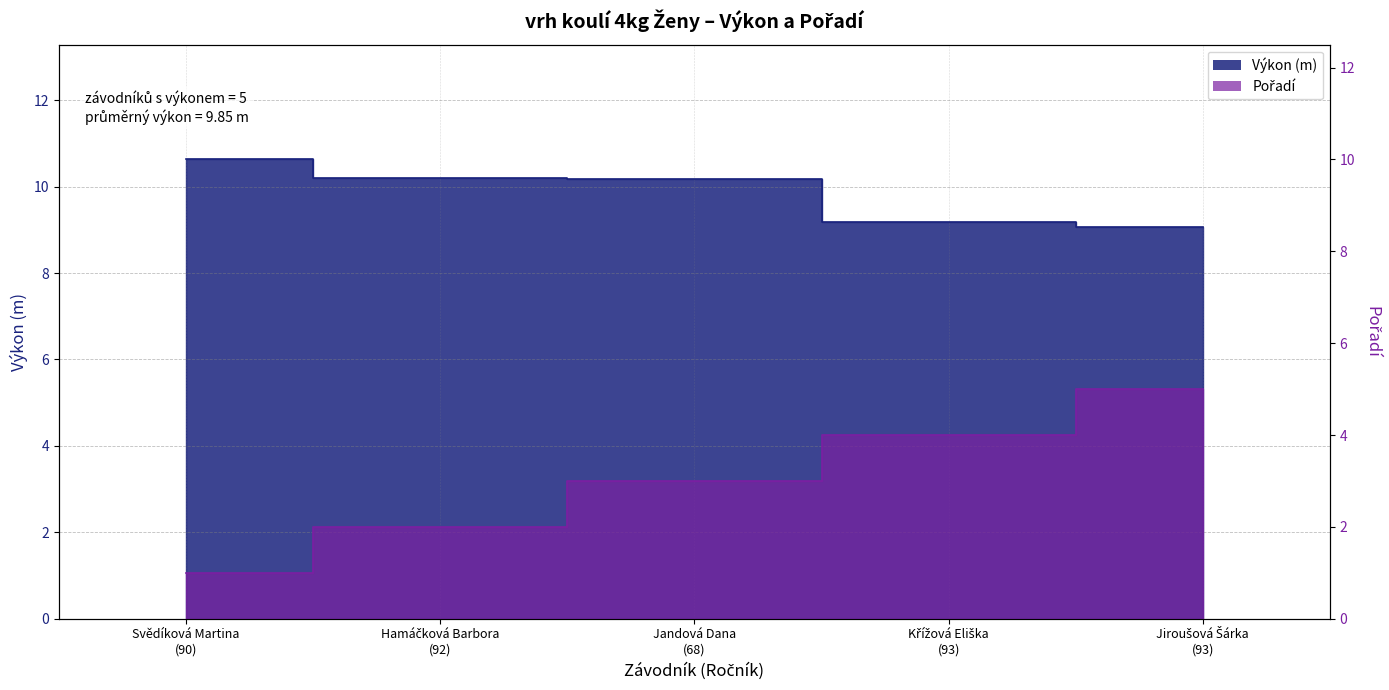

What is the difference between the Výkon values at Hamáčková Barbora
(92) and Jiroušová Šárka
(93)?

1.1